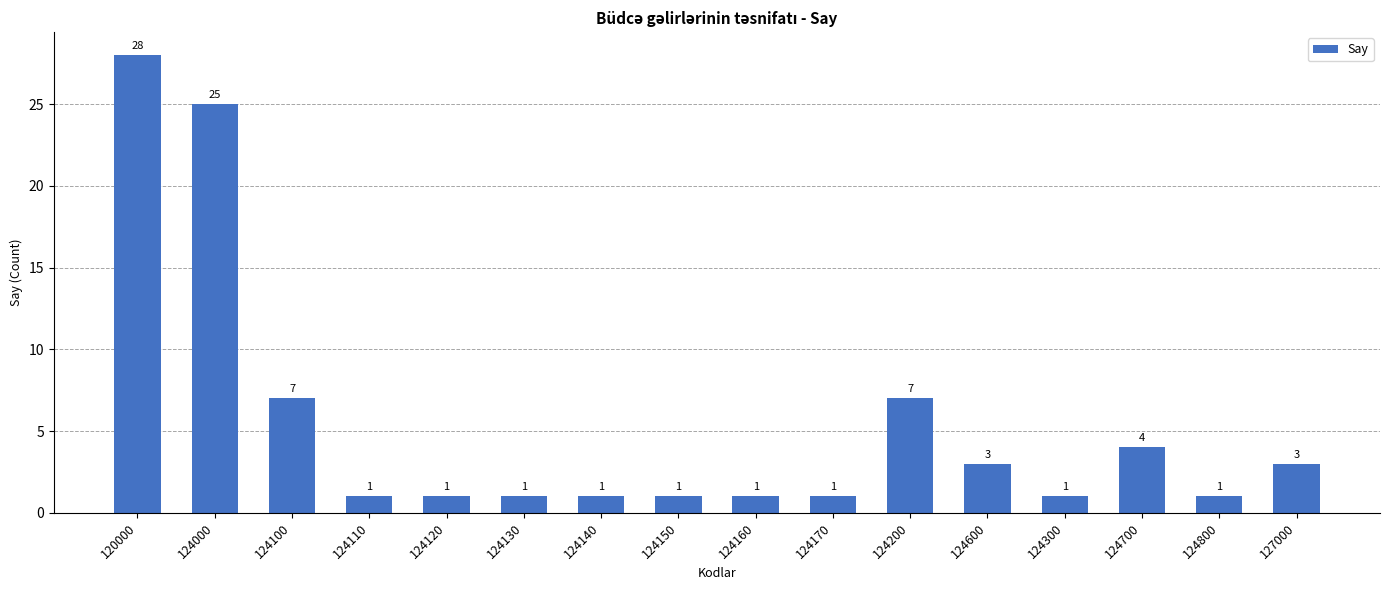

How many series are shown in this chart?

1